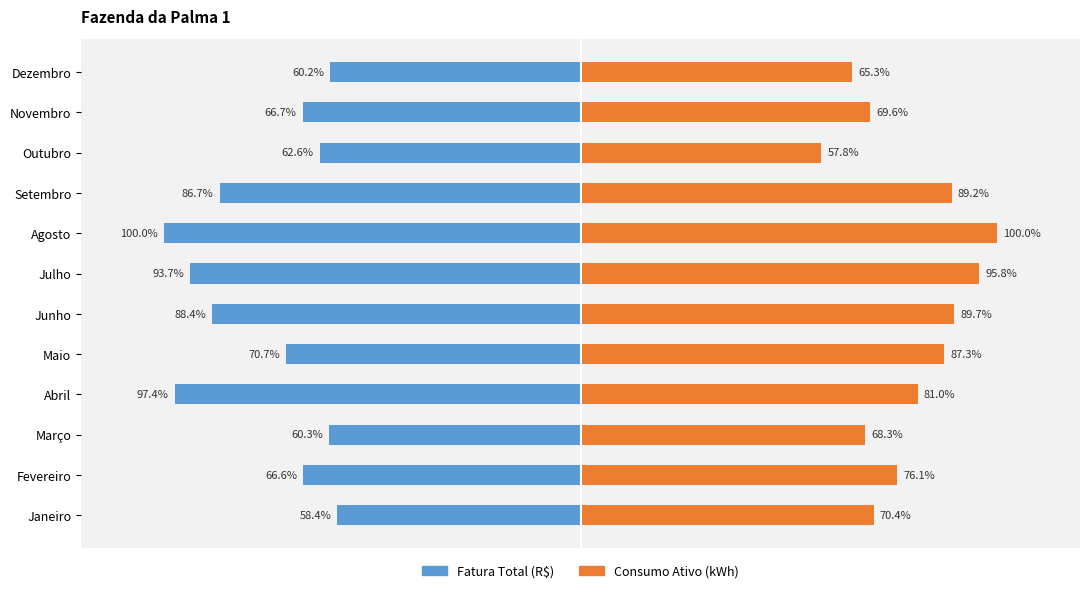

What is the difference between the highest and lowest values at Janeiro?

128.8